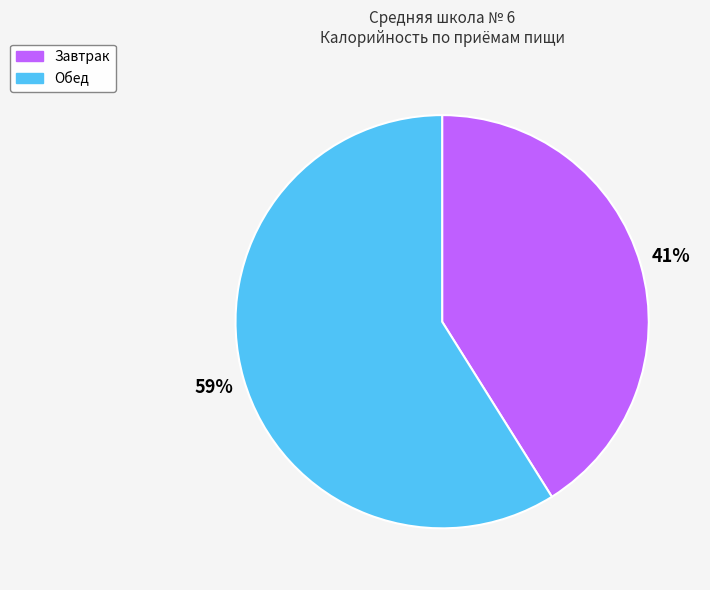

What percentage is the Обед slice, to the nearest percent?

59%